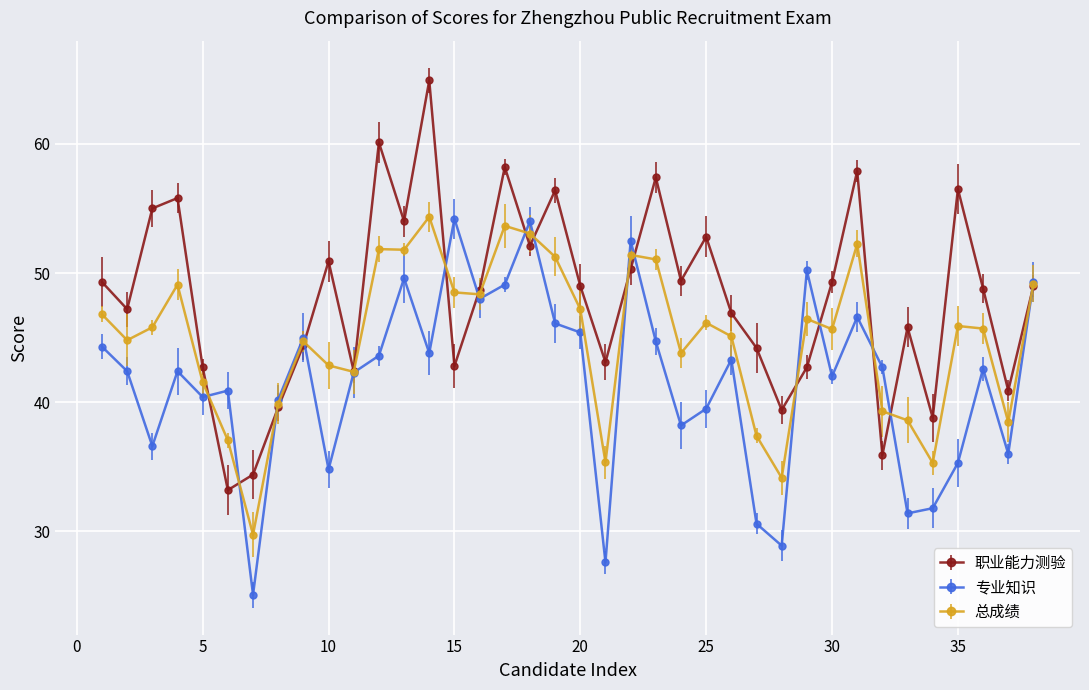

Reading left to right, transcribe all the data shown in this chart.

职业能力测验: 1=49.3	2=47.2	3=55.0	4=55.8	5=42.7	6=33.2	7=34.4	8=39.6	9=44.4	10=50.9	11=42.4	12=60.1	13=54.0	14=64.9	15=42.8	16=48.7	17=58.2	18=52.1	19=56.4	20=49.0	21=43.1	22=50.3	23=57.4	24=49.4	25=52.8	26=46.9	27=44.2	28=39.4	29=42.7	30=49.3	31=57.9	32=35.9	33=45.8	34=38.8	35=56.5	36=48.8	37=40.9	38=49.0
专业知识: 1=44.3	2=42.4	3=36.6	4=42.4	5=40.4	6=40.9	7=25.1	8=40.2	9=45.0	10=34.8	11=42.3	12=43.6	13=49.6	14=43.8	15=54.2	16=48.0	17=49.1	18=54.0	19=46.1	20=45.4	21=27.6	22=52.5	23=44.7	24=38.2	25=39.5	26=43.3	27=30.6	28=28.9	29=50.2	30=42.0	31=46.6	32=42.7	33=31.4	34=31.8	35=35.3	36=42.6	37=36.0	38=49.3
总成绩: 1=46.8	2=44.8	3=45.8	4=49.1	5=41.5	6=37.0	7=29.8	8=39.9	9=44.7	10=42.9	11=42.4	12=51.9	13=51.8	14=54.4	15=48.5	16=48.4	17=53.6	18=53.0	19=51.2	20=47.2	21=35.4	22=51.4	23=51.0	24=43.8	25=46.1	26=45.1	27=37.4	28=34.1	29=46.5	30=45.6	31=52.2	32=39.3	33=38.6	34=35.3	35=45.9	36=45.7	37=38.5	38=49.1